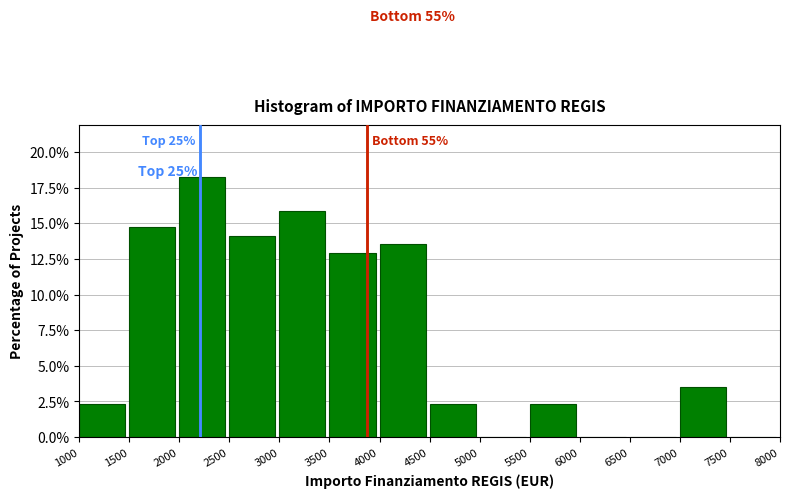

Over which range of the x-axis is the bar tallest?

2000 to 2500